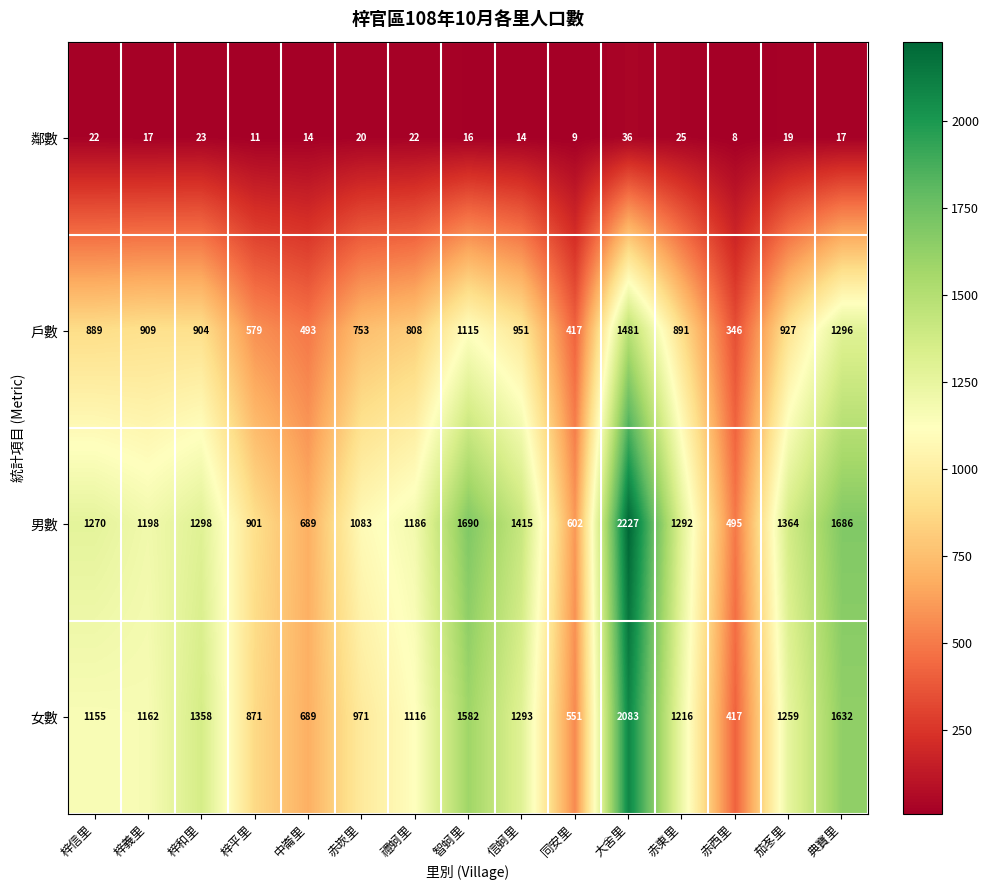

Which category has the lowest value across all series?

赤西里